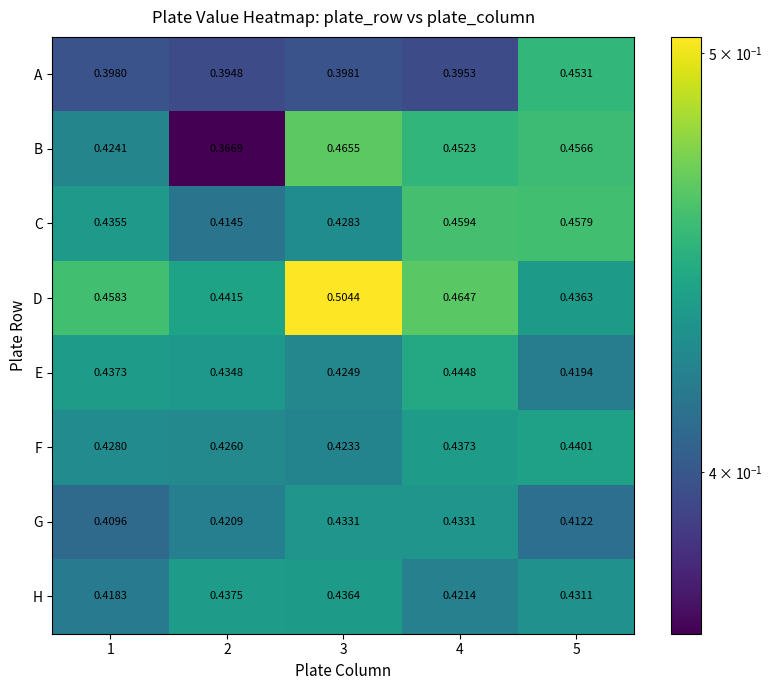

Which series has the largest total across all categories?

D